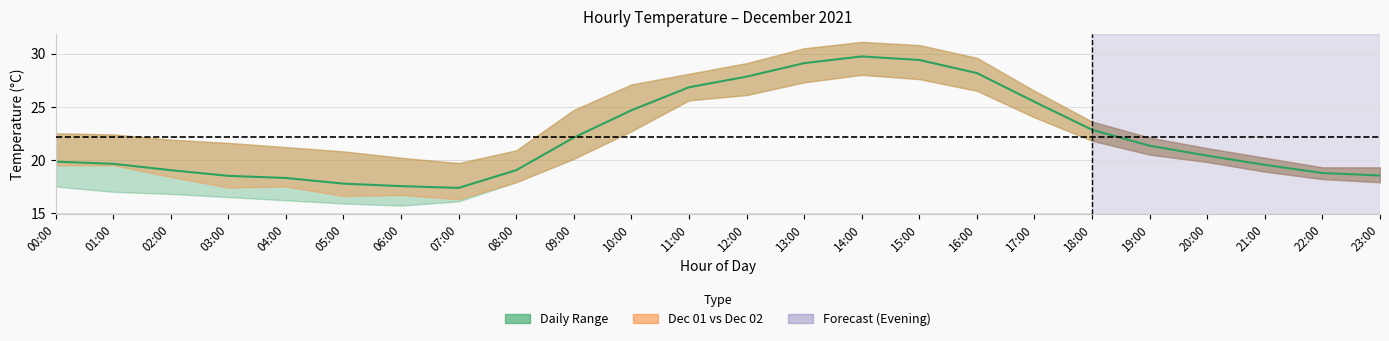

Where does the data first go above 20?

09:00